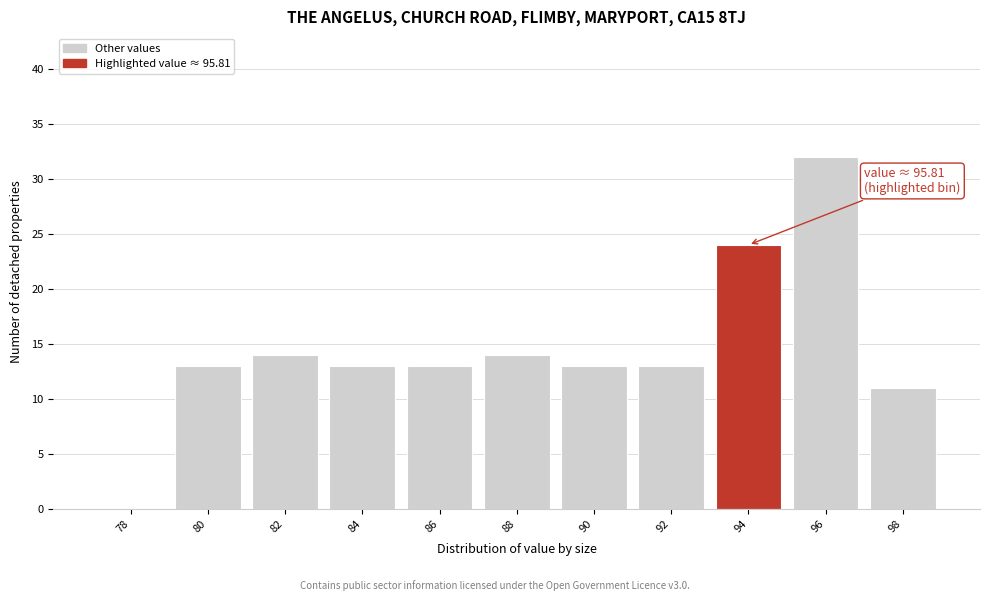

Reading left to right, what are all the values shown in this chart?

78=0	80=13	82=14	84=13	86=13	88=14	90=13	92=13	94=24	96=32	98=11